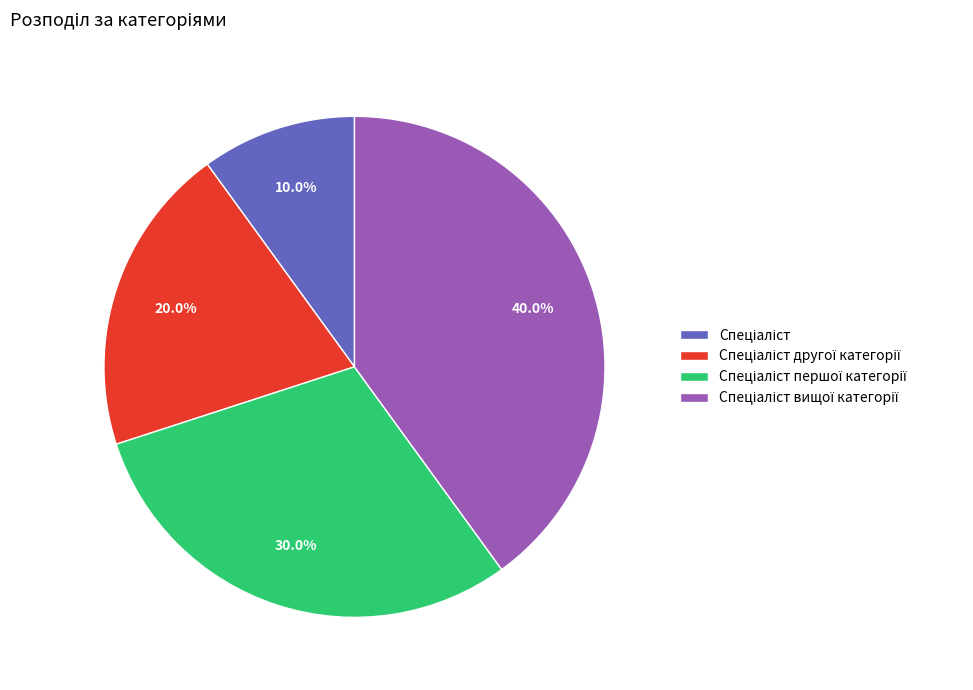

Does any single category account for the majority?

No